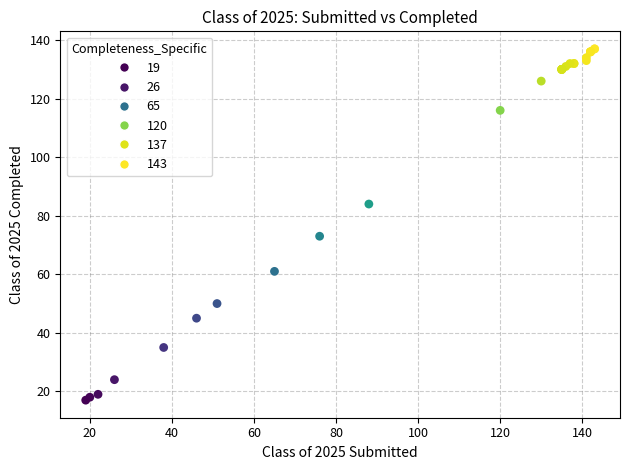

What Y value in the scatter plot is closest to 77?

73